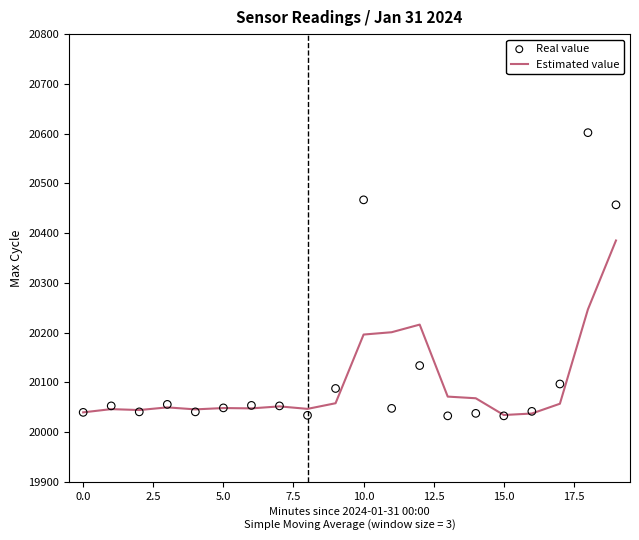

At which category is the sum across all series the highest?

18